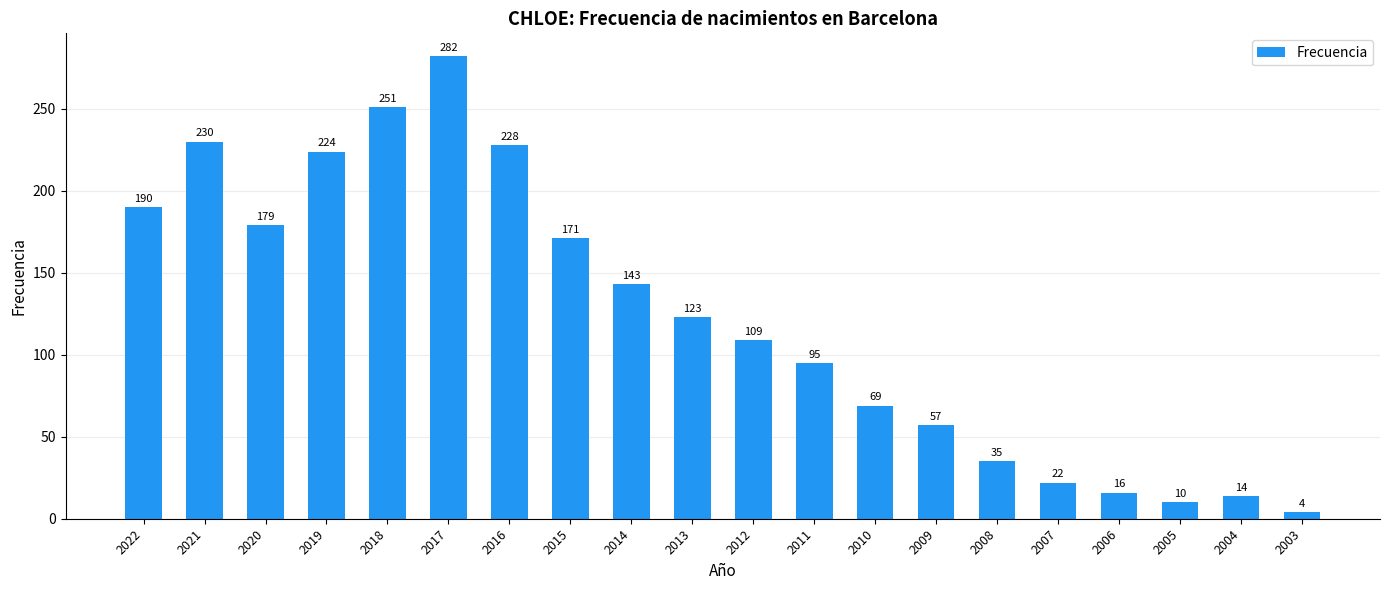

Reading right to left, list all the values displayed in this chart.

4	14	10	16	22	35	57	69	95	109	123	143	171	228	282	251	224	179	230	190